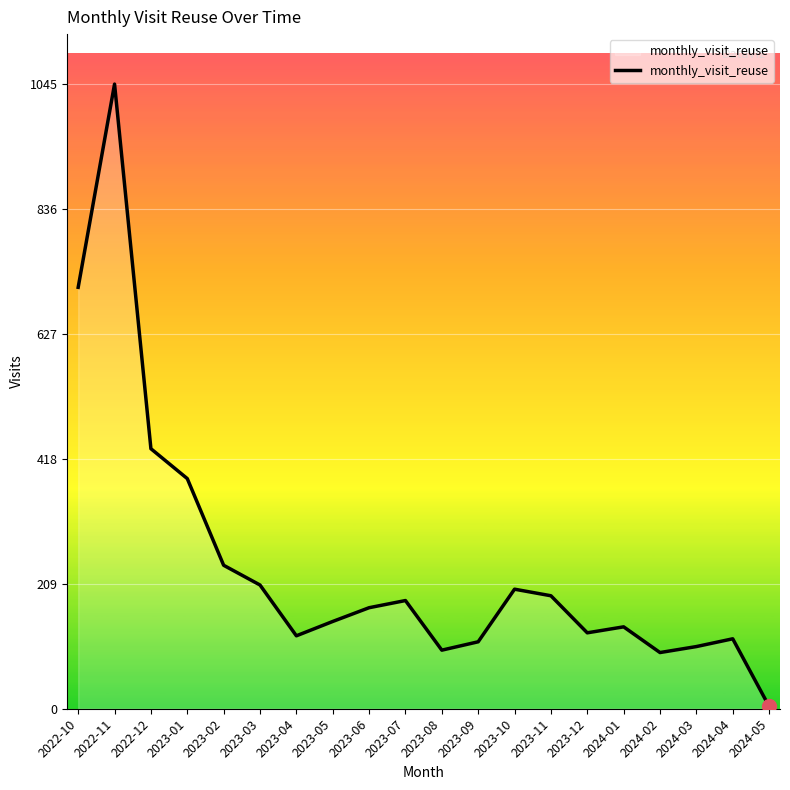

Is it true that the value at 2024-03 is 185?

False